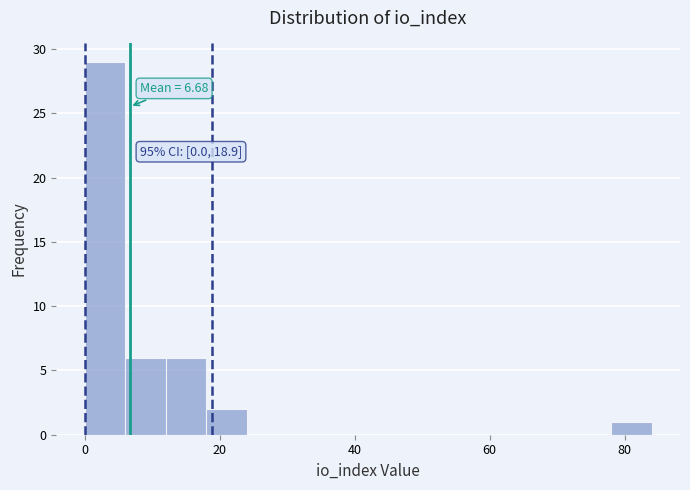

Read against the x-axis, roughly where is the centre of the tallest bar?

4